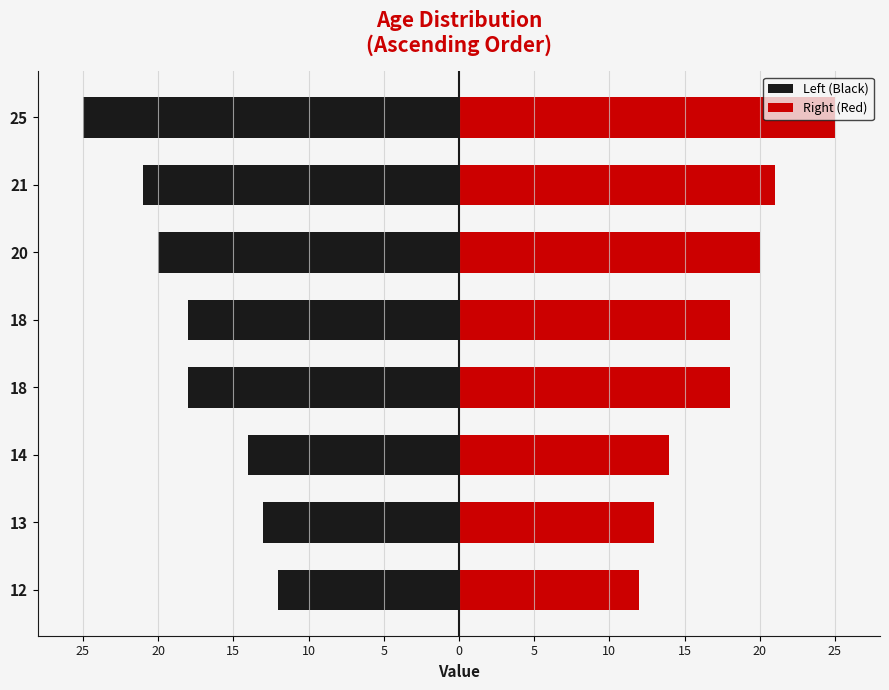

How many bars are there in each group?

2